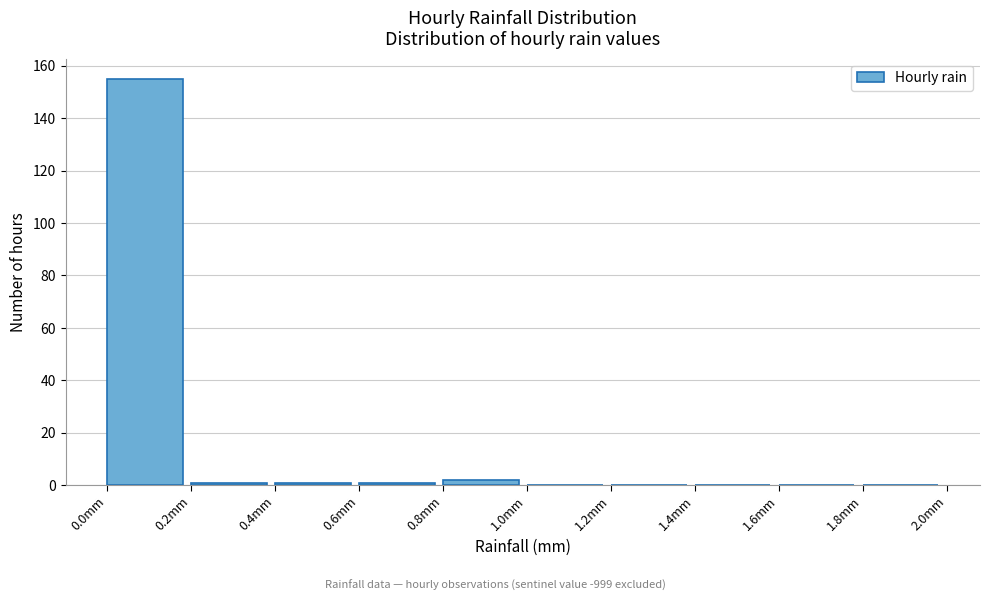

Reading left to right, transcribe this chart: for each bar, give the range it covers on the x-axis and its height. The values are not printed on the chart, so give them approximately, as read against the axis.

0.0 to 0.2: 156
0.2 to 0.4: under 2
0.4 to 0.6: under 2
0.6 to 0.8: under 2
0.8 to 1.0: 2
1.0 to 1.2: 0
1.2 to 1.4: 0
1.4 to 1.6: 0
1.6 to 1.8: 0
1.8 to 2.0: 0